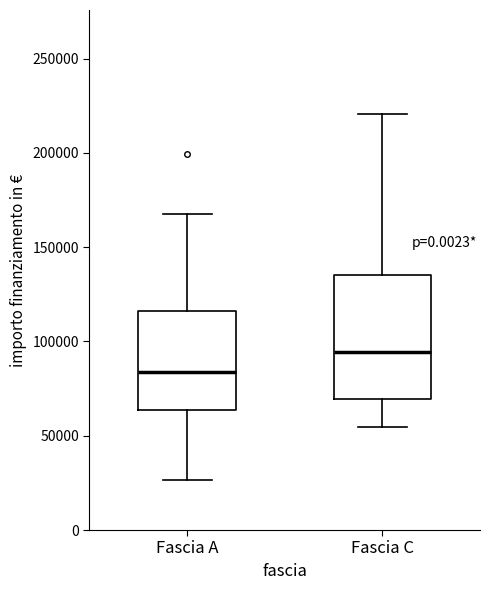

Which box's median line is the highest?

Fascia C